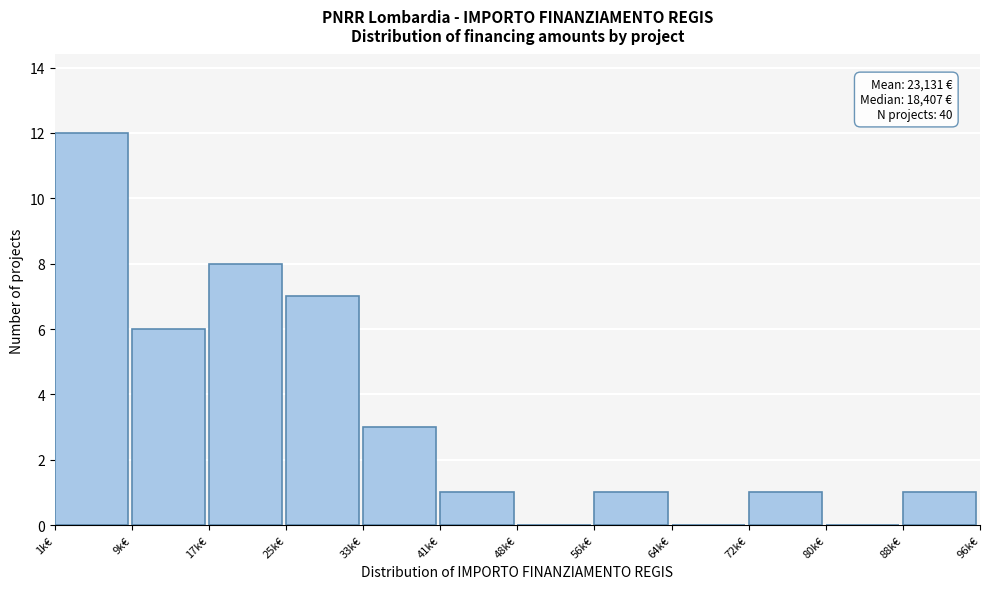

What is the maximum value shown in the chart?

12